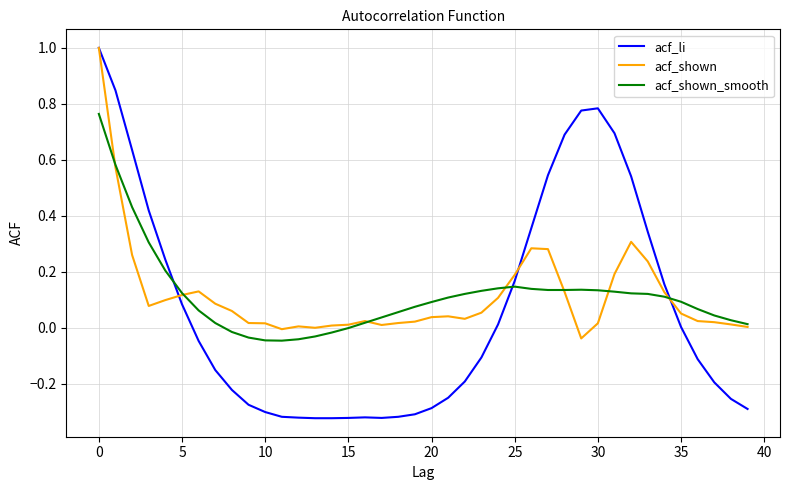

Does the chart display data point markers on the line(s)?

No